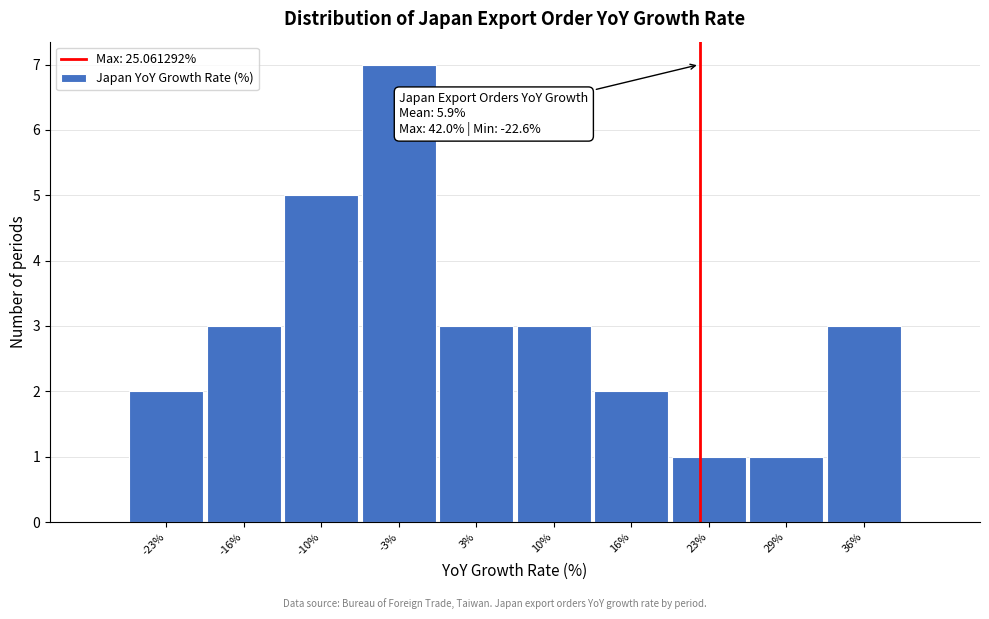

Reading left to right, transcribe all the data shown in this chart.

2	3	5	7	3	3	2	1	1	3